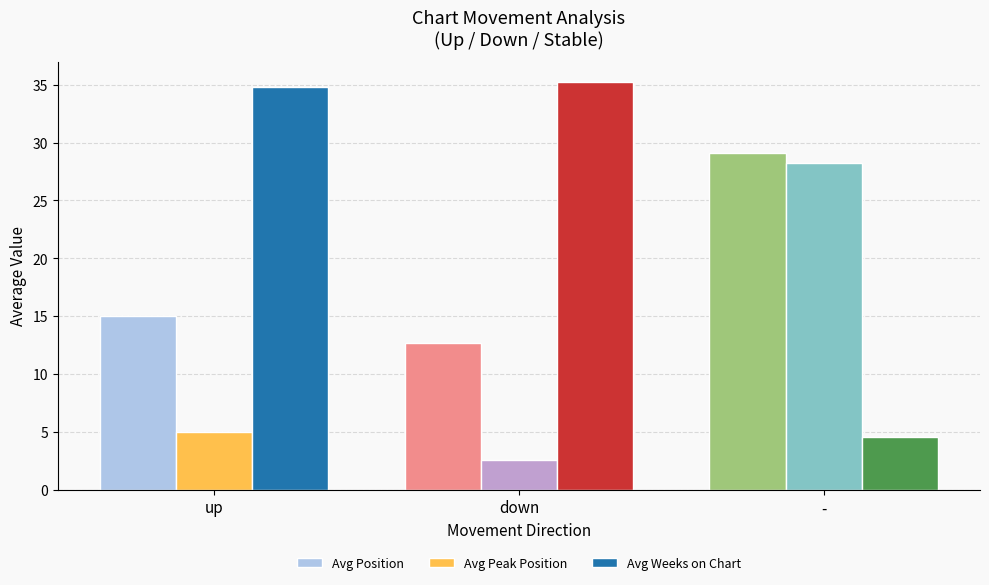

Does the chart contain stacked bars?

No